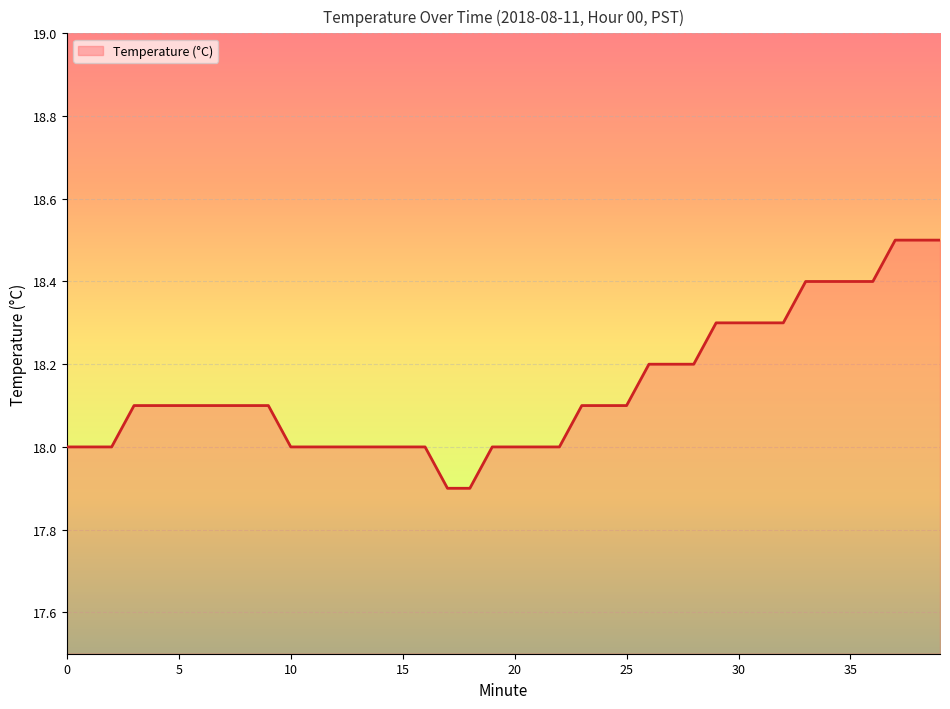

What is the difference between the maximum and minimum values?

0.6